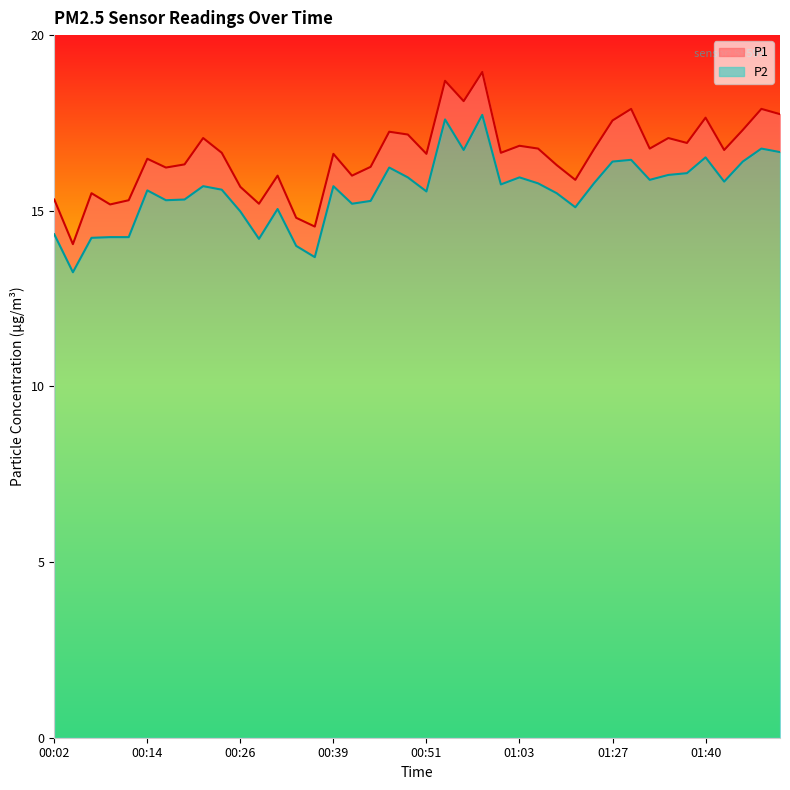

True or false: P2 line and P1 line cross at least once.

False